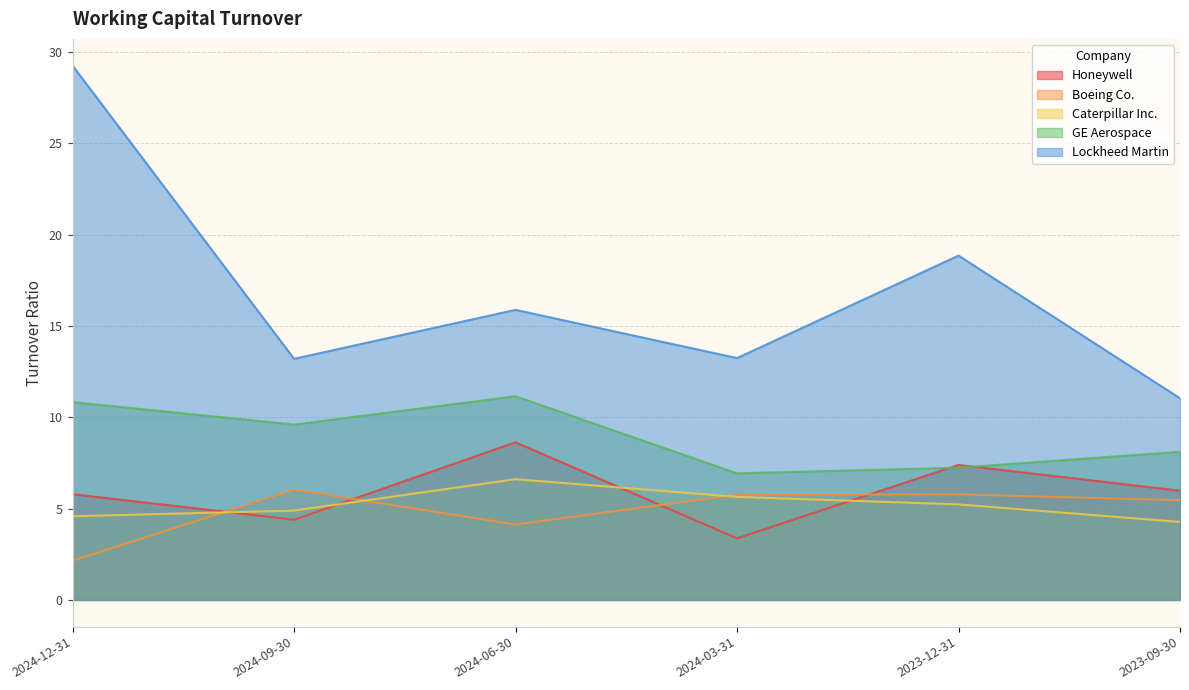

At which label does Lockheed Martin reach its peak?

2024-12-31